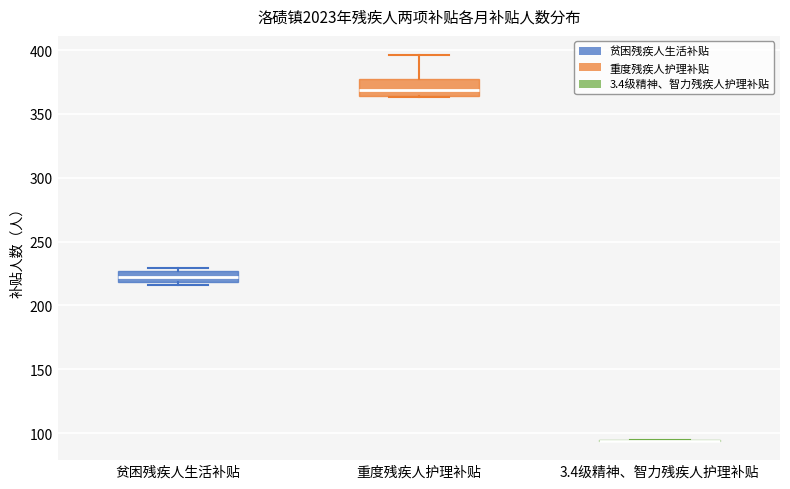

Reading left to right, transcribe this box plot: for each box, give where its median line is, the range the box spans, and where its two whiskers end, as read against the y-axis. The values are not printed on the chart, so give them approximately, as read against the axis.

贫困残疾人生活补贴: median 225 (inside the box), box 220 to 225, whiskers 215 to 230
重度残疾人护理补贴: median 370, box 365 to 375, whiskers 365 to 395
3.4级精神、智力残疾人护理补贴: box collapsed to a line at 95, whiskers 95 to 95